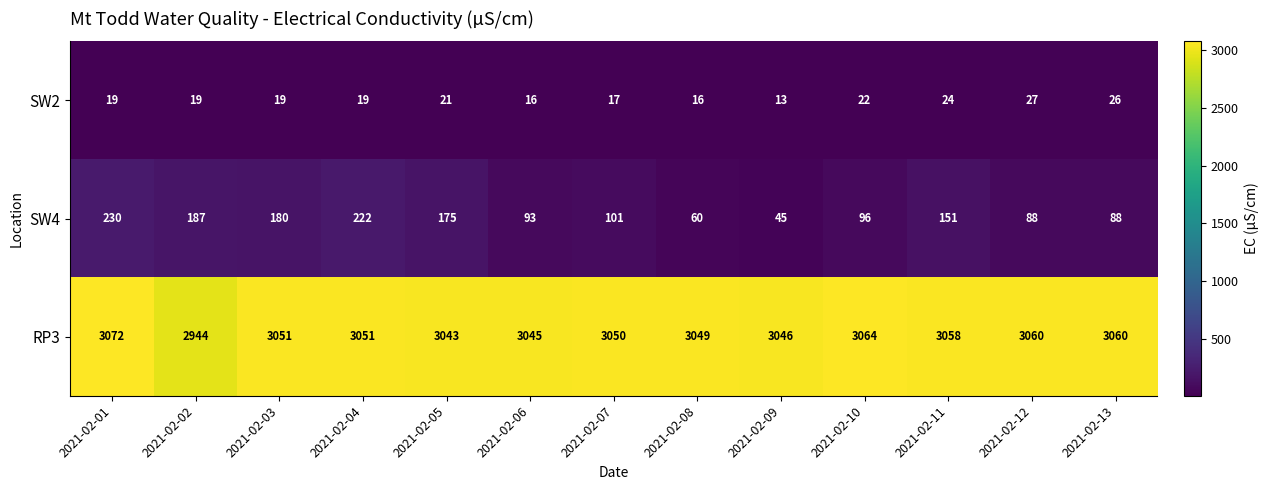

At how many categories does at least one series exceed 544?

13